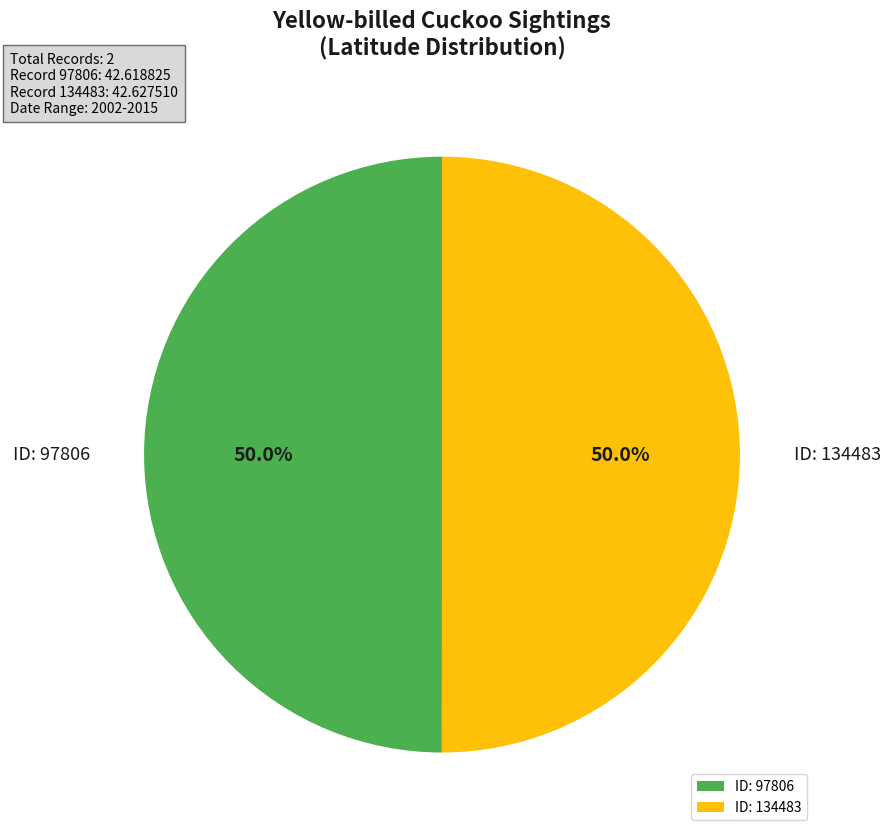

How many segments does this pie chart have?

2